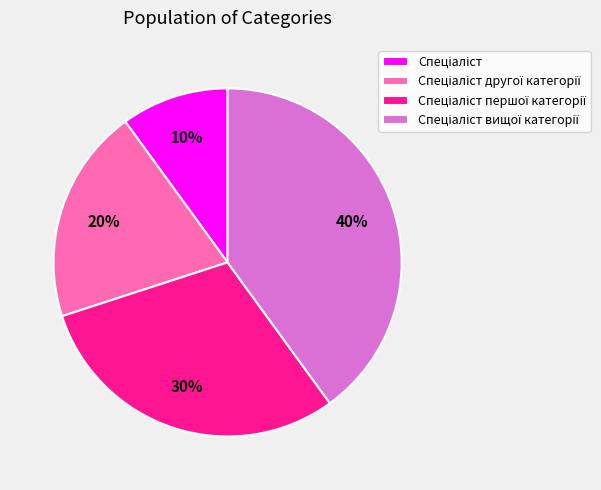

How many slices are in this pie chart?

4